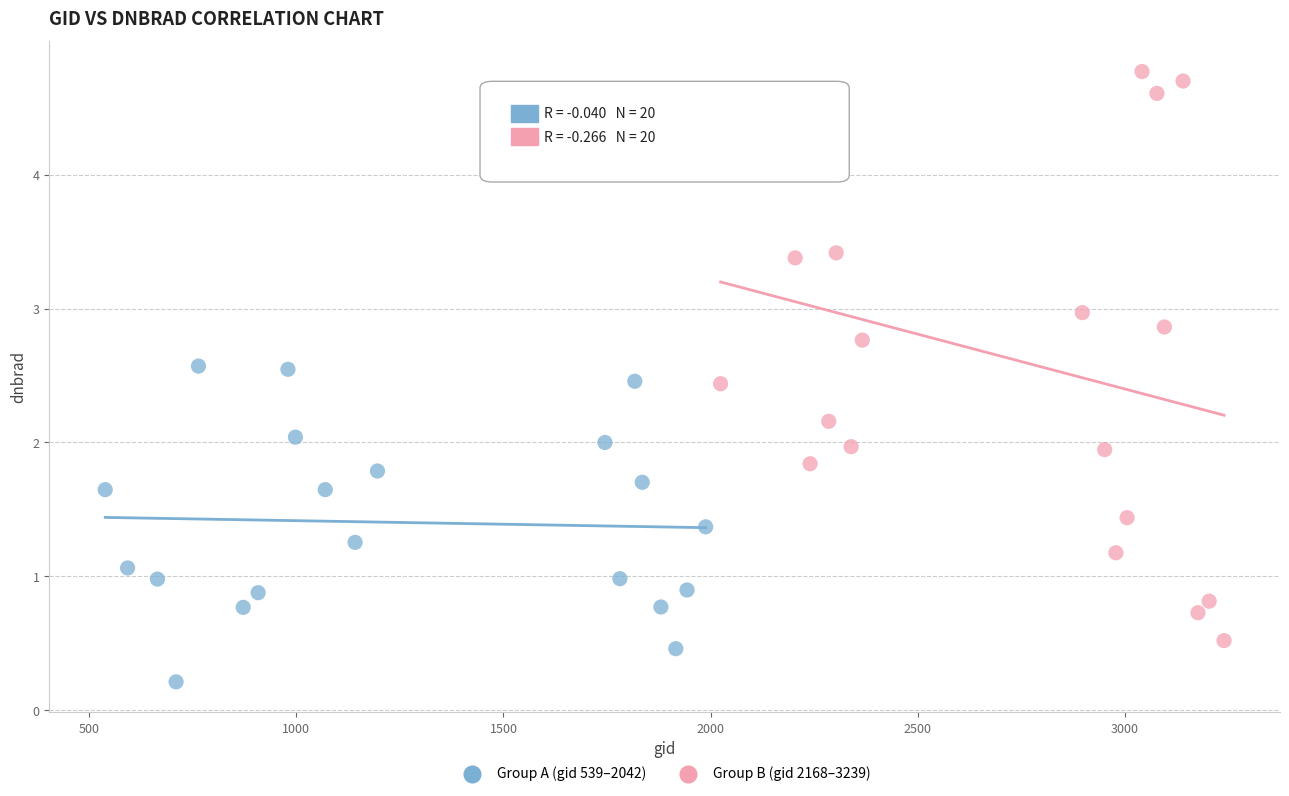

What are all the series names shown in the legend?

Group A (gid 539–2042), Group B (gid 2168–3239)